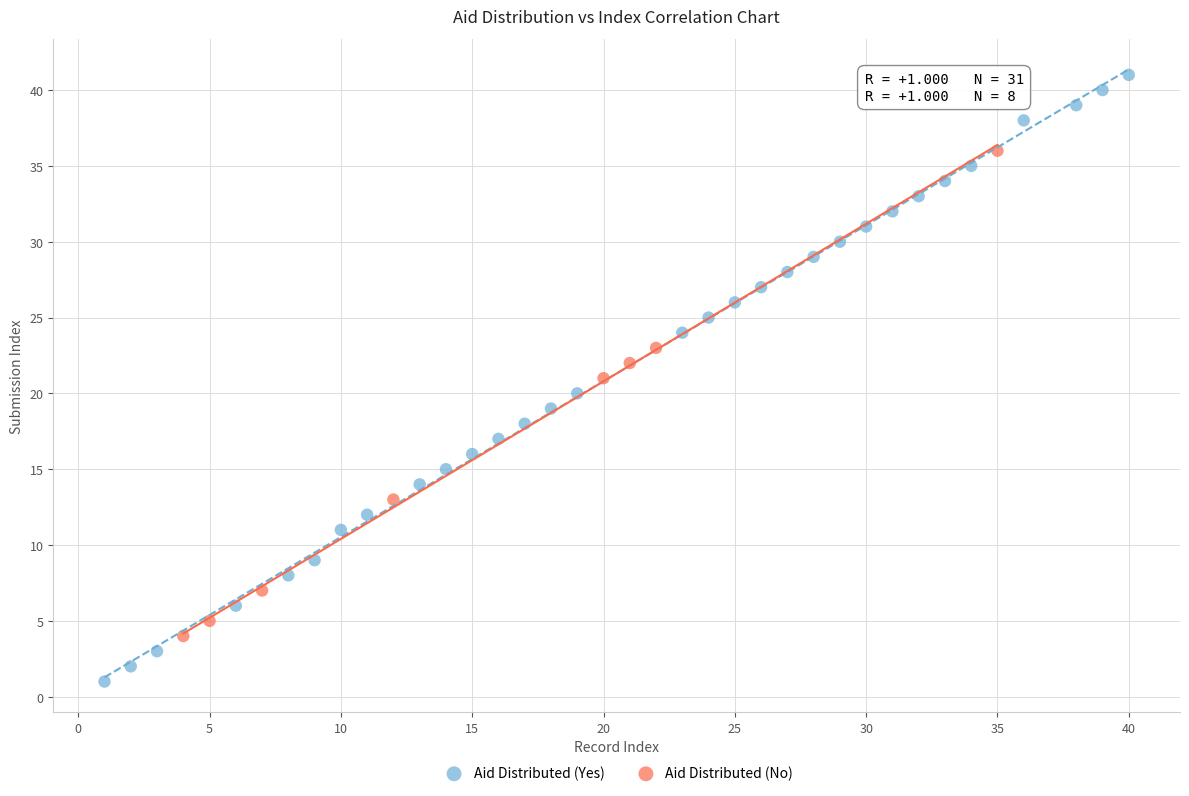

What are all the series names shown in the legend?

Aid Distributed (Yes), Aid Distributed (No)